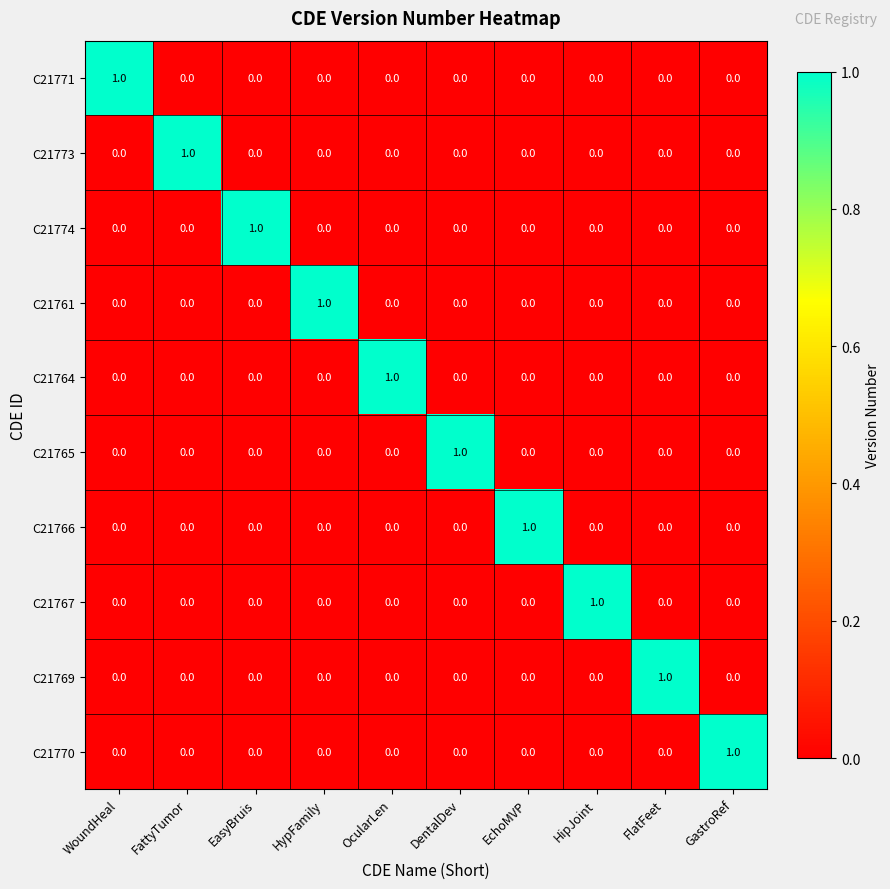

The value of C21774 at HypFamily is 0. True or false?

True